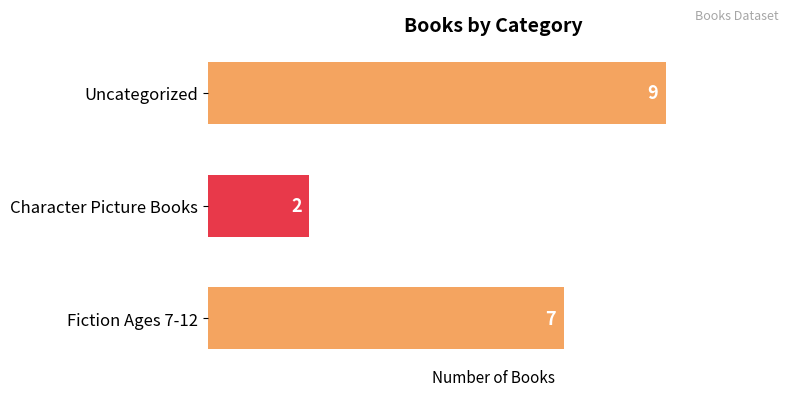

Are the bars grouped side by side (vs. stacked)?

No